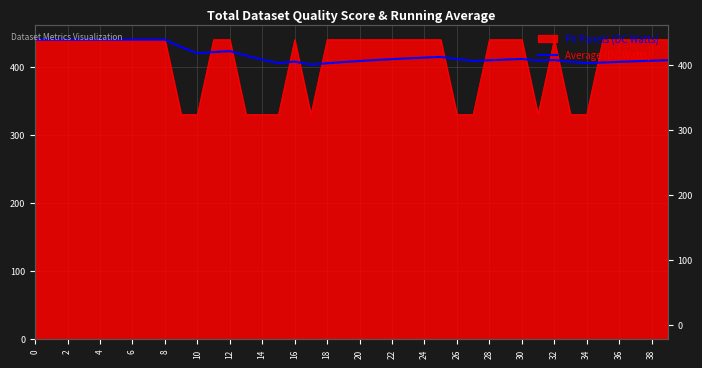

What is the difference between the maximum and minimum values?

36.7